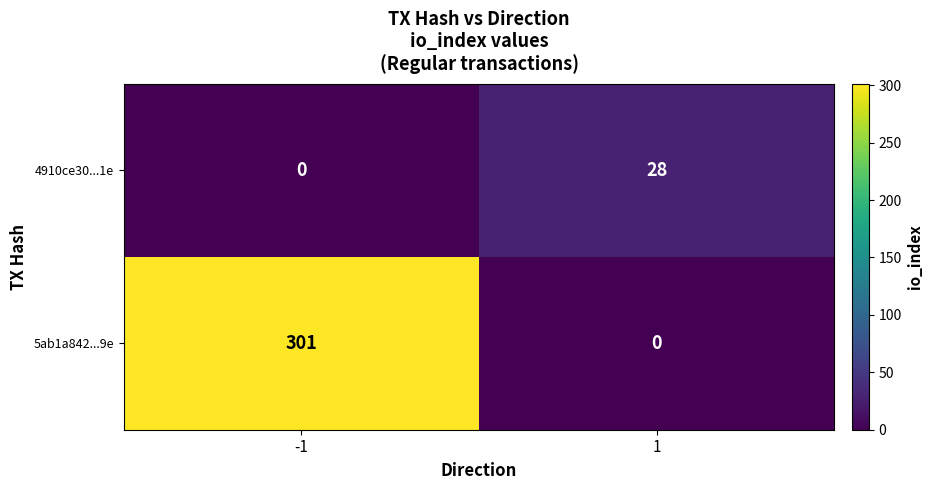

Which series has the largest total across all categories?

5ab1a842...9e